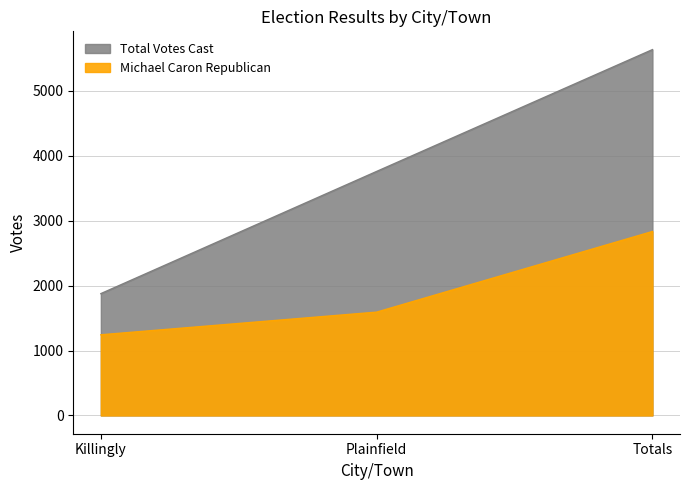

Does the chart have visible grid lines?

Yes